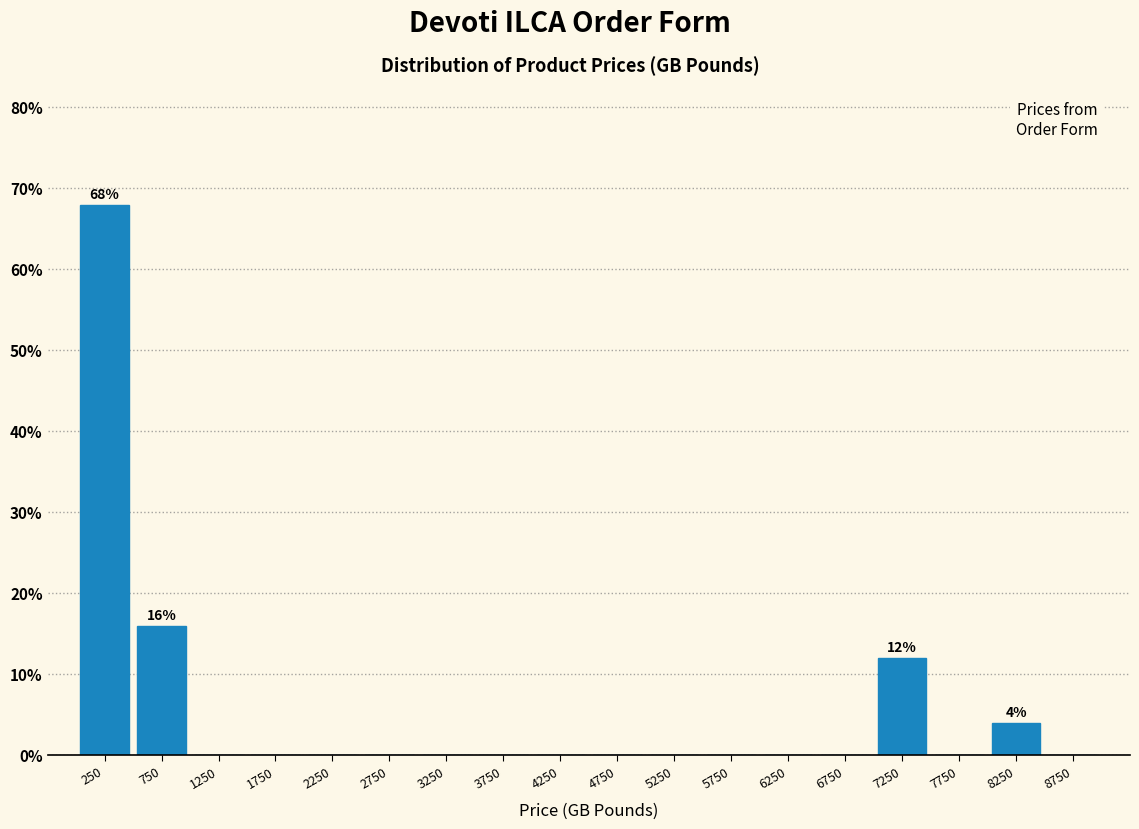

Which range on the x-axis has the tallest bar?

0 to 500